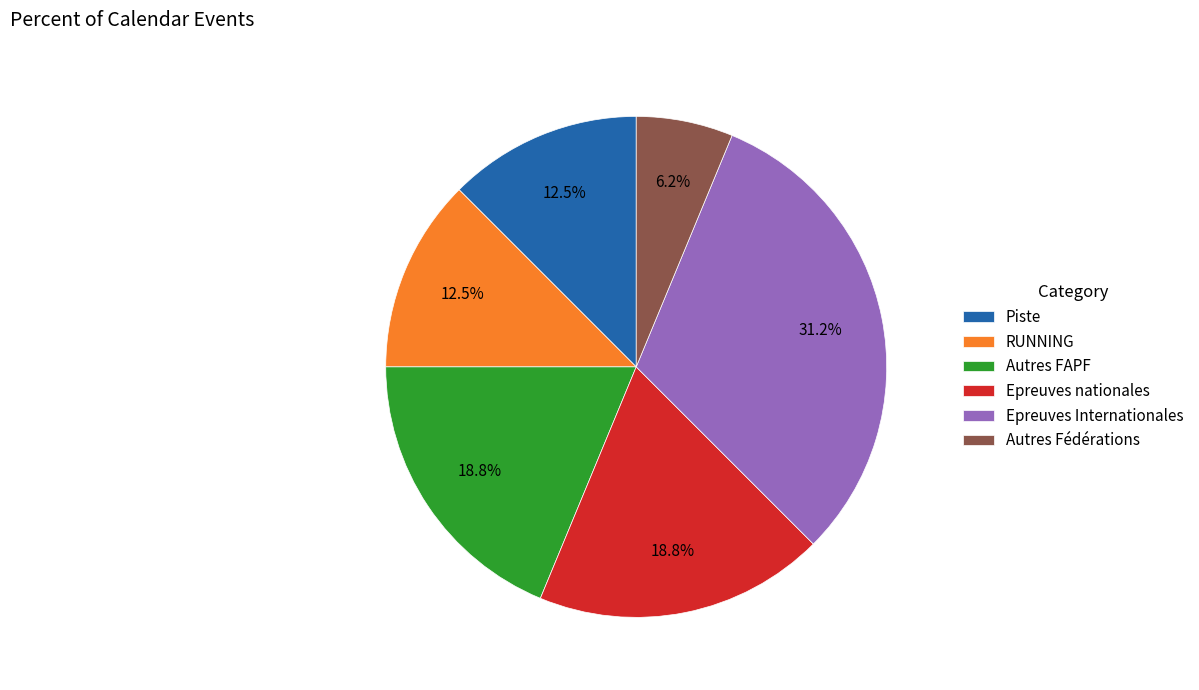

Does Autres FAPF account for over 50% of the chart?

No